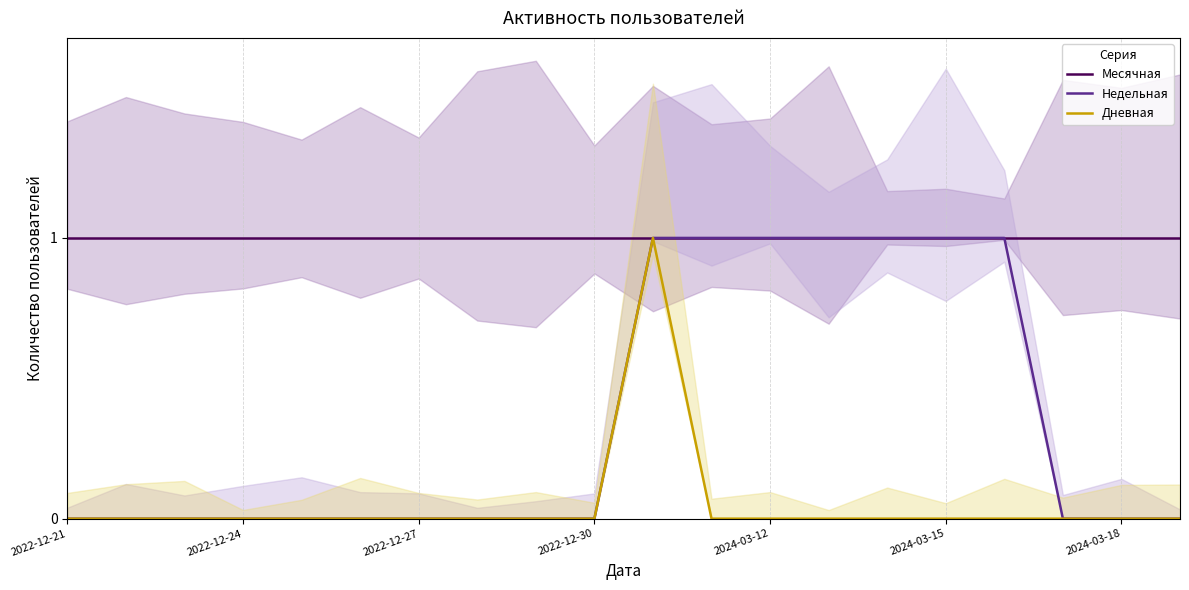

What is the sum of all Недельная values?

7